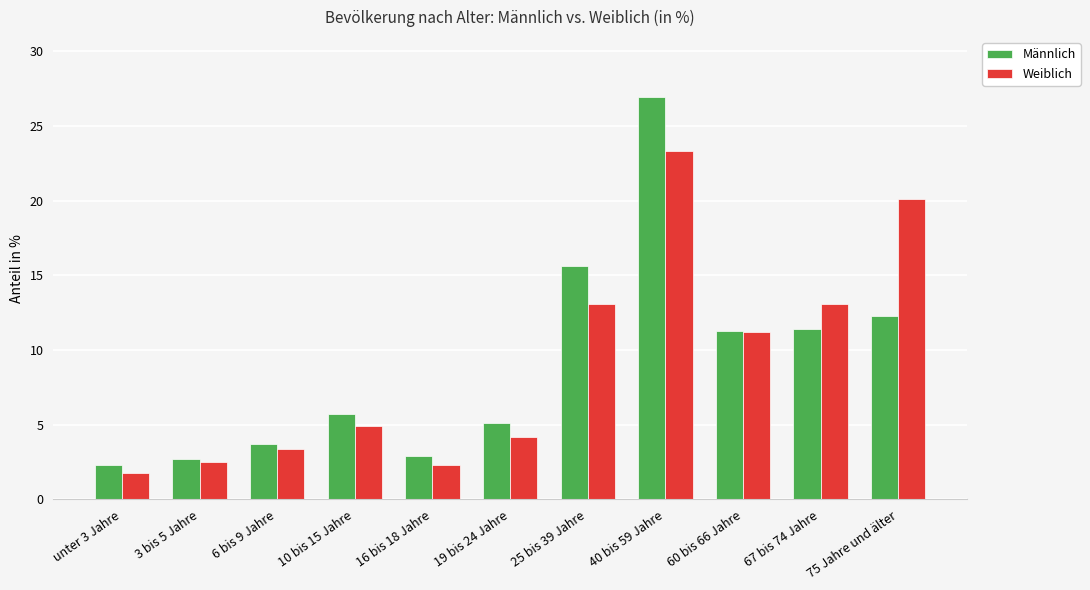

Which category has the highest value across all series?

40 bis 59 Jahre